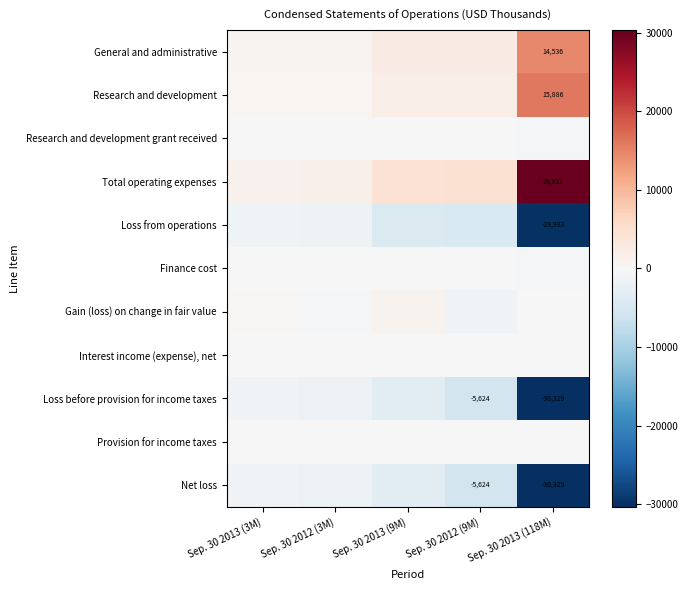

Where is Loss from operations nearest to the value -15634?

Sep. 30 2012 (9M)